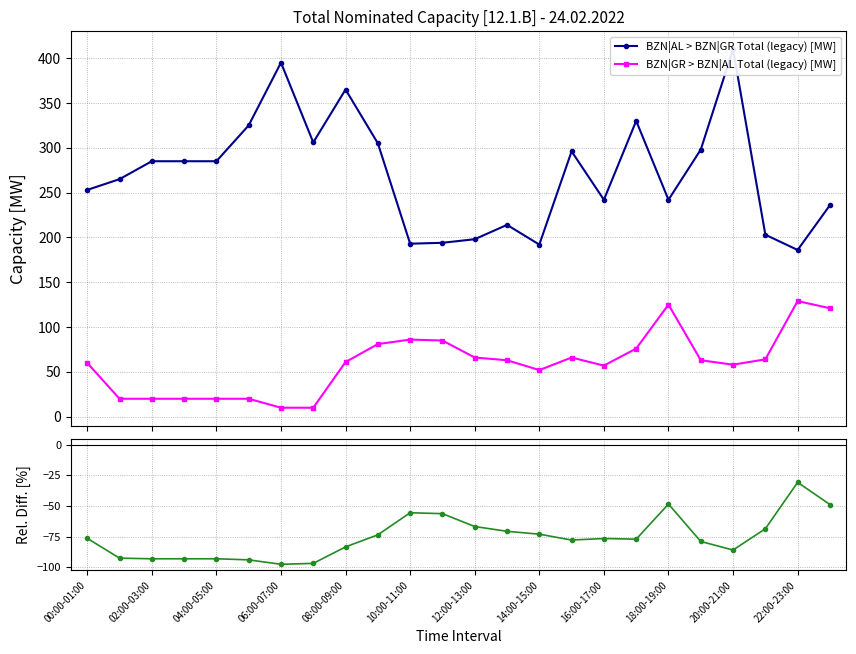

List the series in order of their peak value, highest first.

BZN|AL > BZN|GR Total (legacy) [MW], BZN|GR > BZN|AL Total (legacy) [MW], Rel. Diff. (GR>AL vs AL>GR)